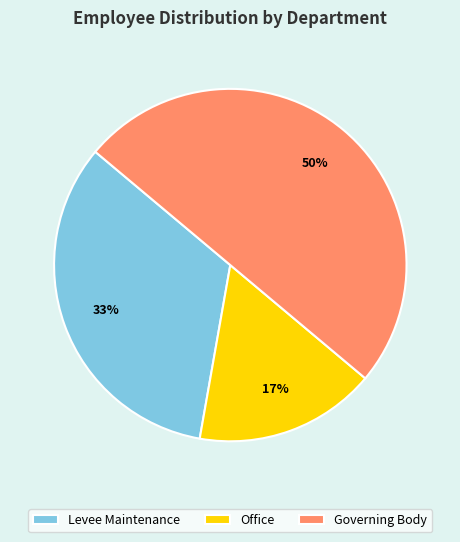

To the nearest percent, what is the difference between the largest and smallest slice percentages?

33%